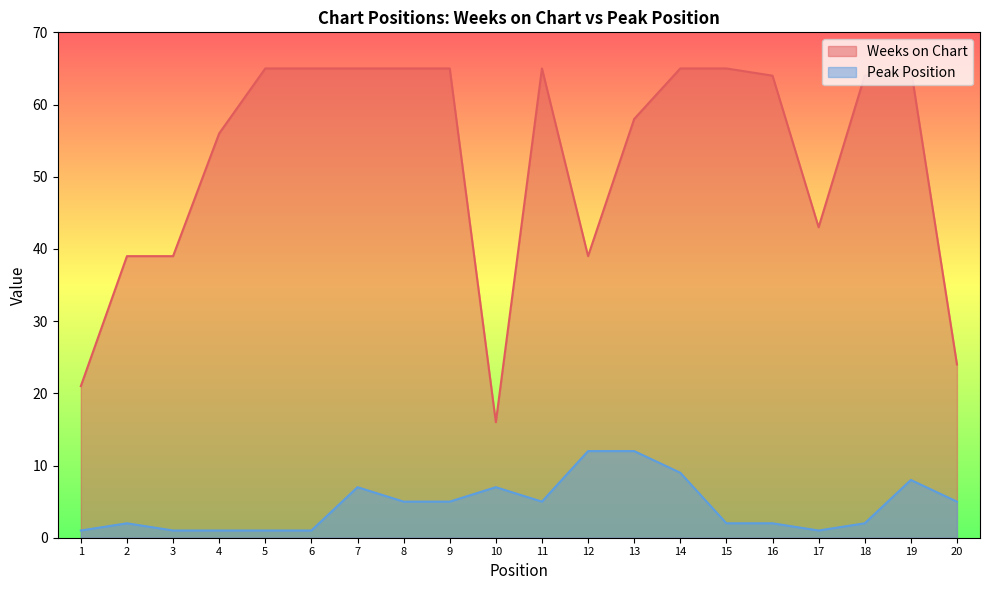

In Weeks on Chart, how many points are lower than both neighbors (excluding endpoints)?

3